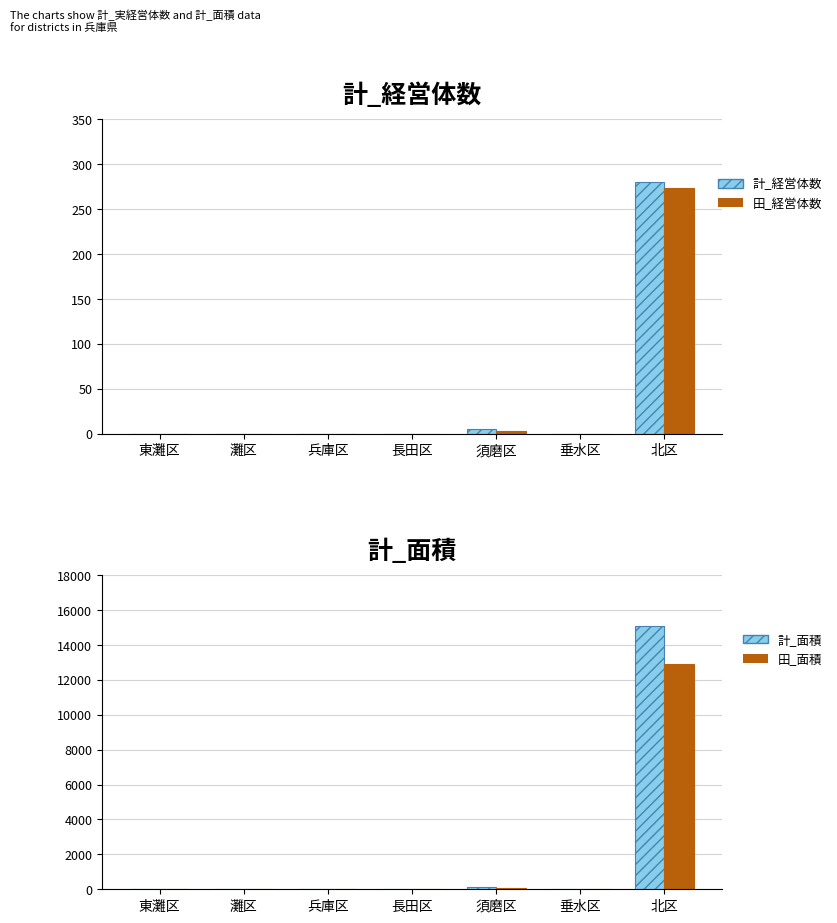

Reading left to right, extract all data points from this chart.

計_経営体数: 0	0	0	0	5	0	280
田_経営体数: 0	0	0	0	3	0	273
計_面積: 0	0	0	0	137	0	15097
田_面積: 0	0	0	0	97	0	12876